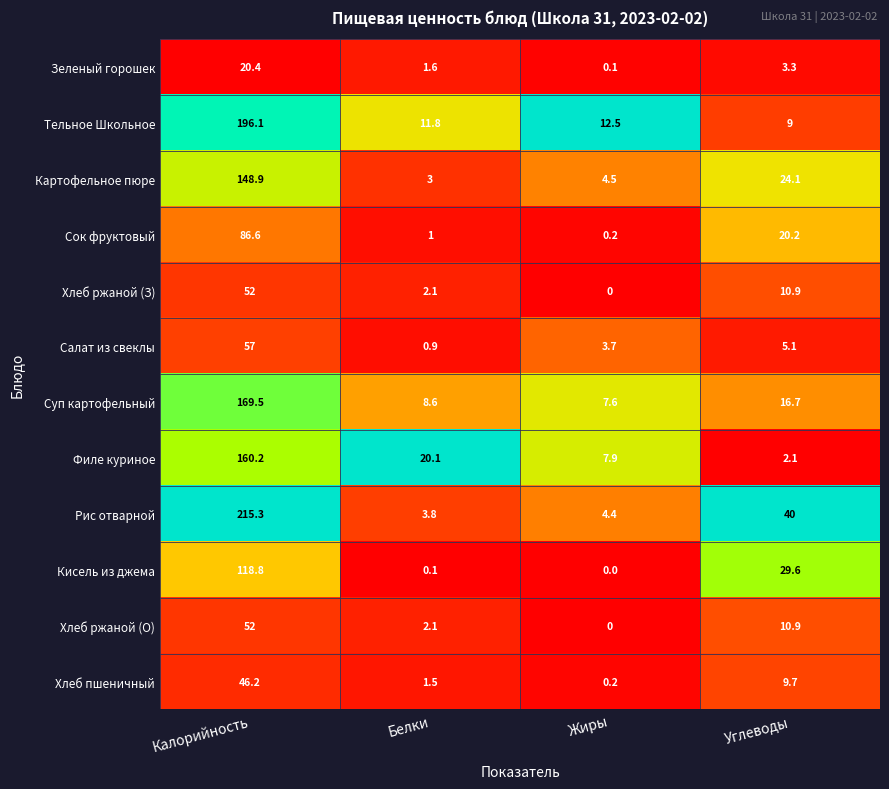

At which label is Тельное Школьное closest to 102?

Жиры